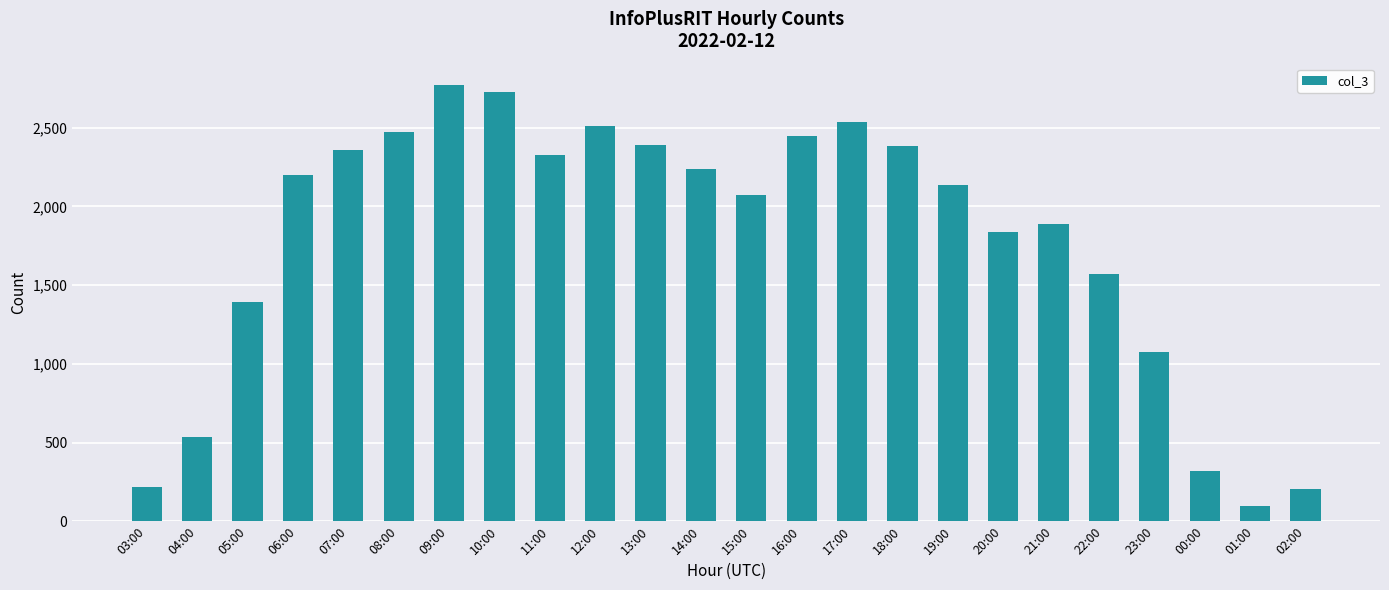

What is the sum of all values?

42709